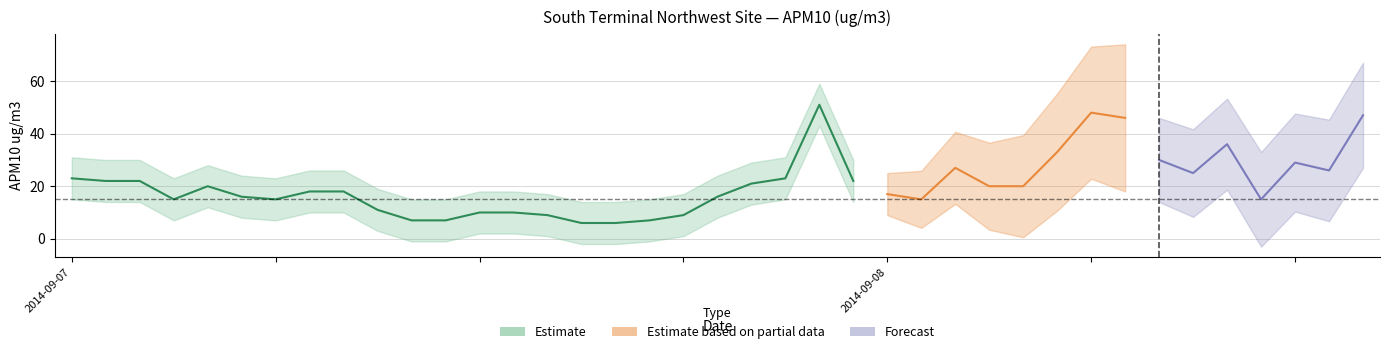

What is the greatest value displayed?

51